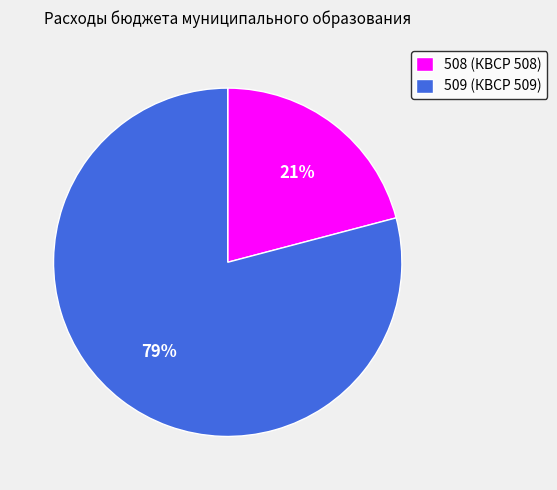

To the nearest percent, what portion does 508 represent?

21%